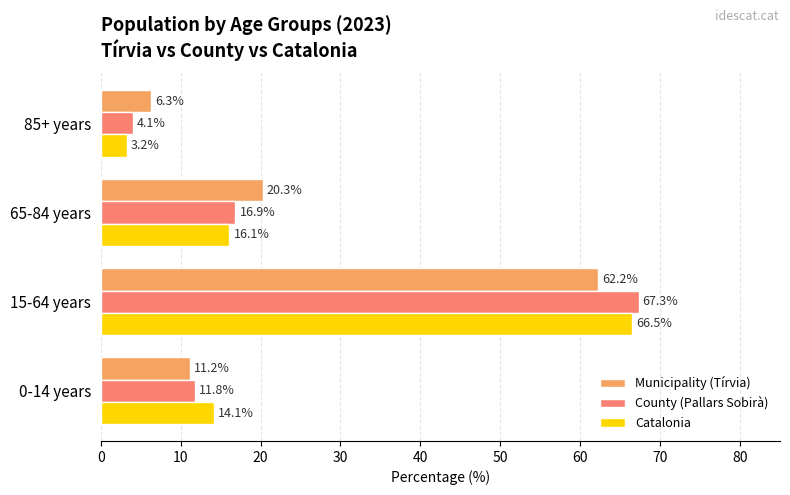

Where is Catalonia nearest to the value 34?

65-84 years